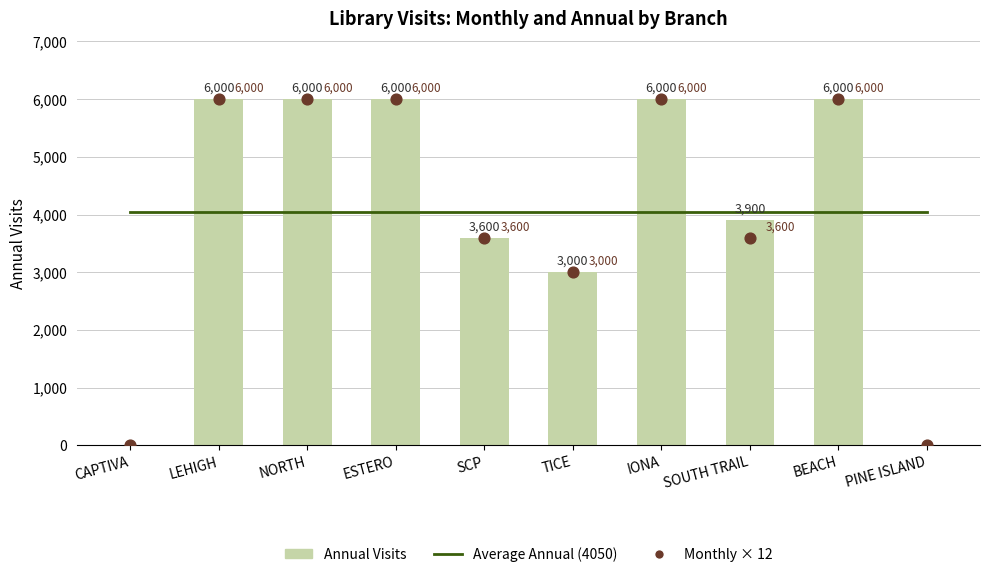

At how many categories does at least one series exceed 4255?

5